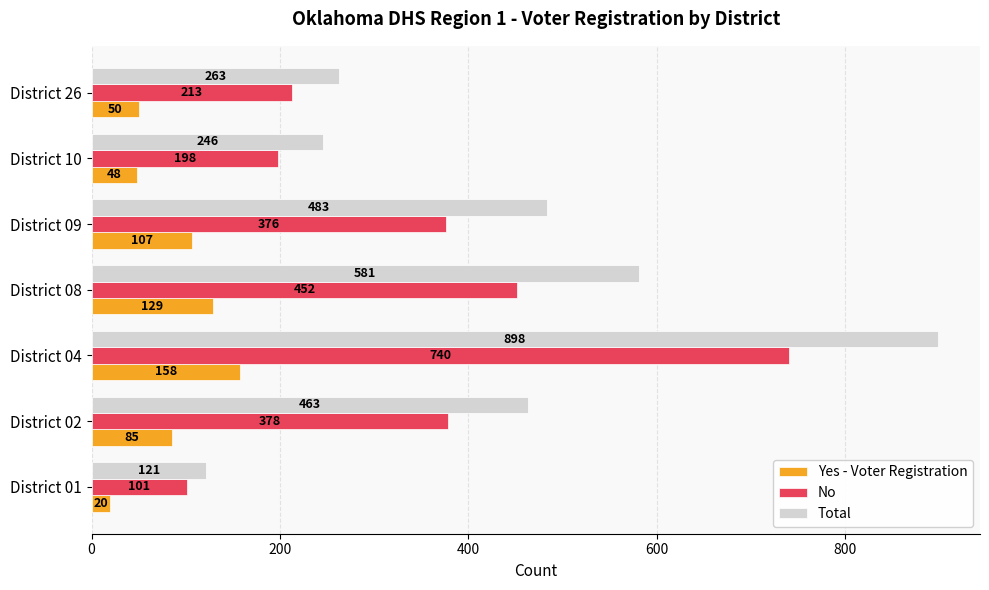

What is the difference between the highest and lowest values at District 08?

452